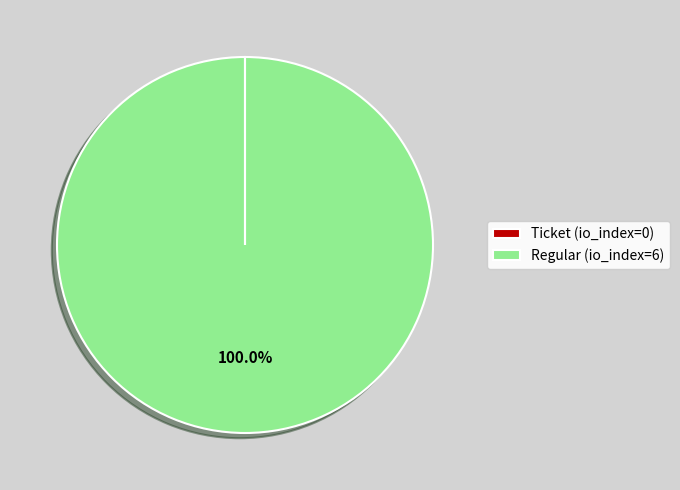

Does any single category account for the majority?

Yes